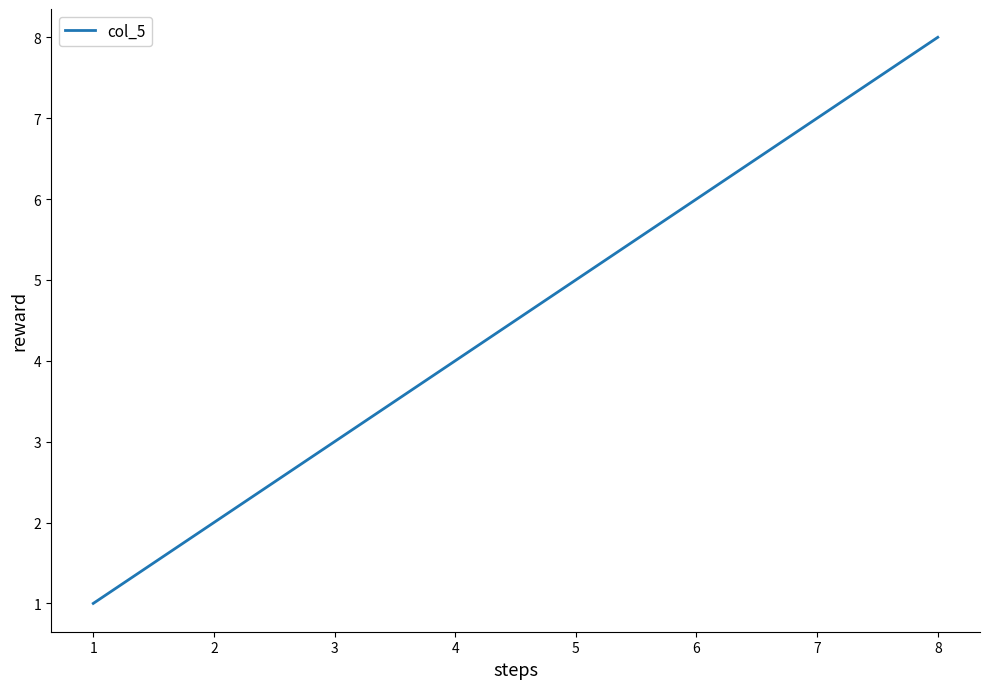

At which label is the value closest to 4?

4